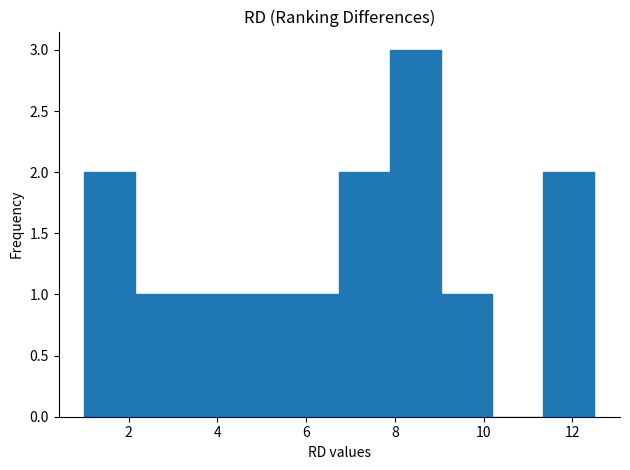

Reading left to right, list every bar in this chart as the range it spans on the x-axis followed by its height. Neither the bar edges nor the heights are printed on the chart, so give them approximately, as read against the axes.

1.00 to 2.15: 2
2.15 to 3.30: 1
3.30 to 4.45: 1
4.45 to 5.60: 1
5.60 to 6.75: 1
6.75 to 7.90: 2
7.90 to 9.05: 3
9.05 to 10.20: 1
10.20 to 11.35: 0
11.35 to 12.50: 2